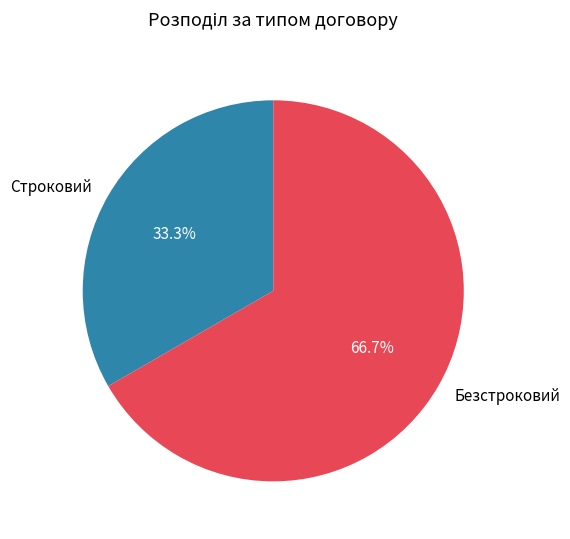

What is the largest slice in the pie chart?

Безстроковий